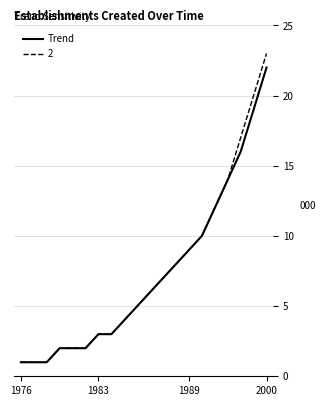

What is the greatest value displayed?

23